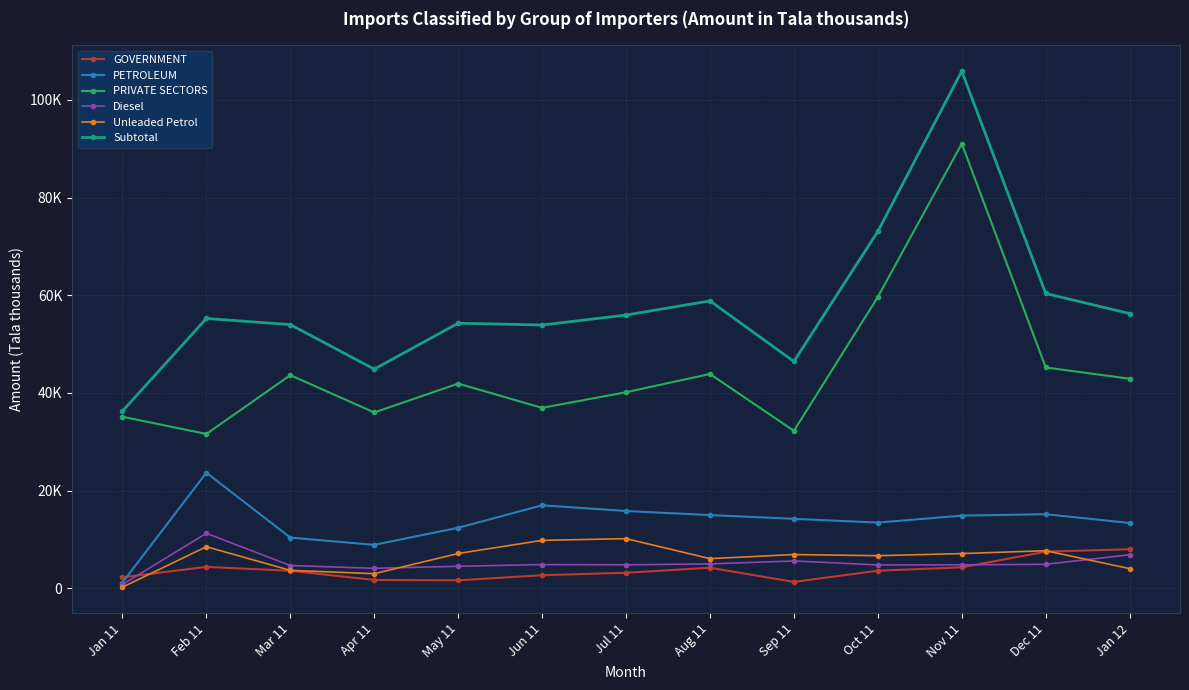

What is the sum of the Unleaded Petrol values at Nov 11 and Jun 11?

16872